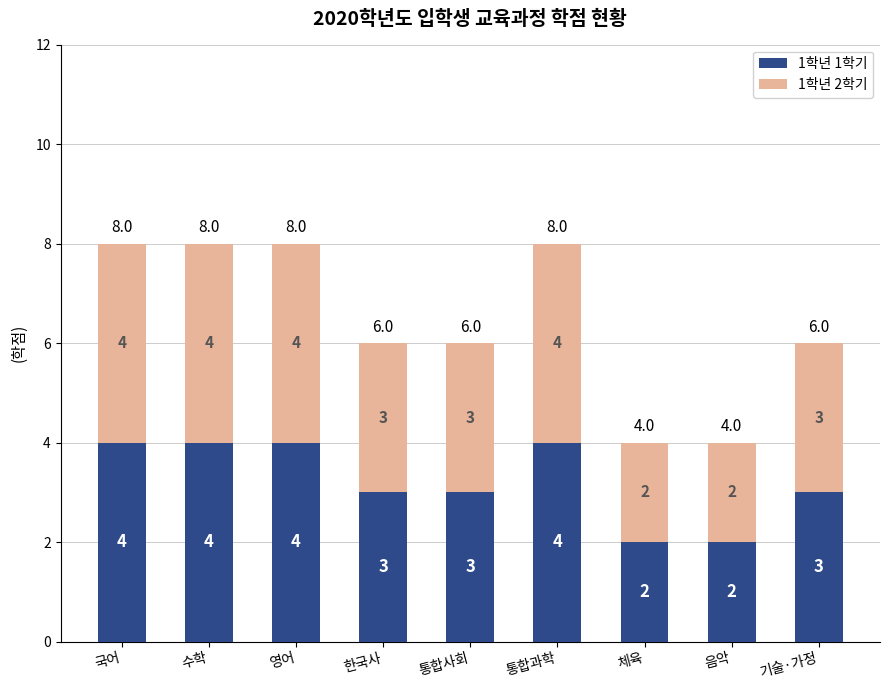

What is the total value across all series at 수학?

8